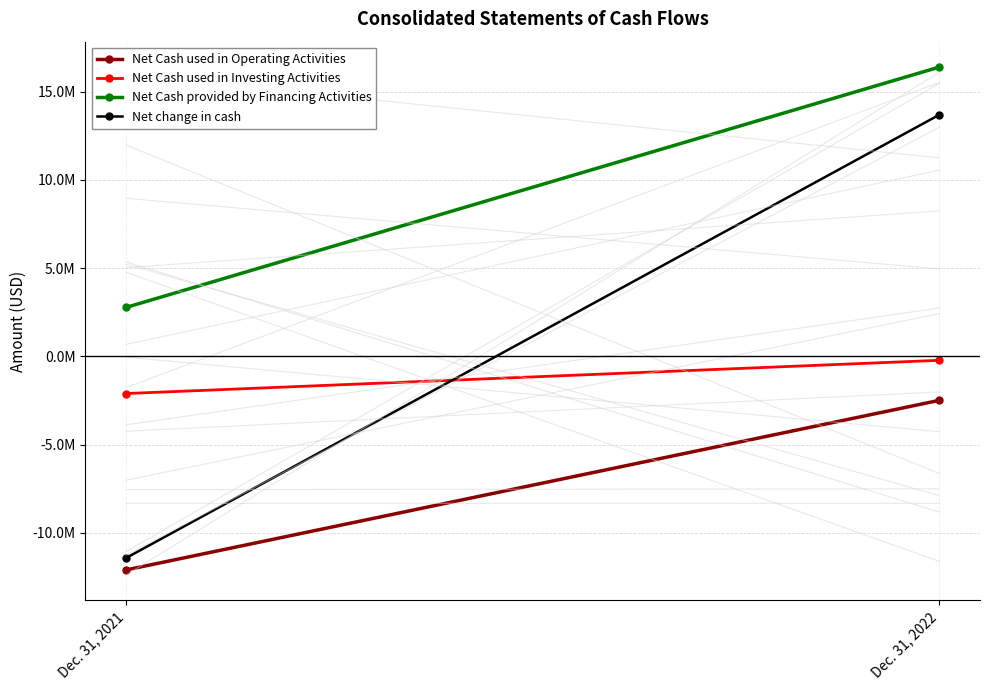

Is it true that Net Cash used in Investing Activities equals -2099858 at Dec. 31, 2021?

True